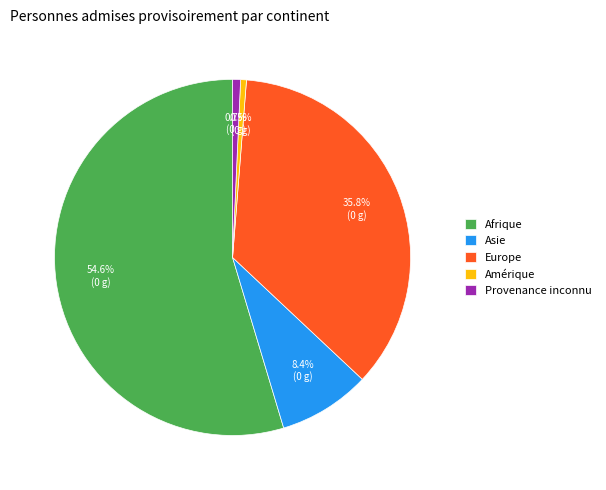

Which slice represents more than half of the pie?

Afrique